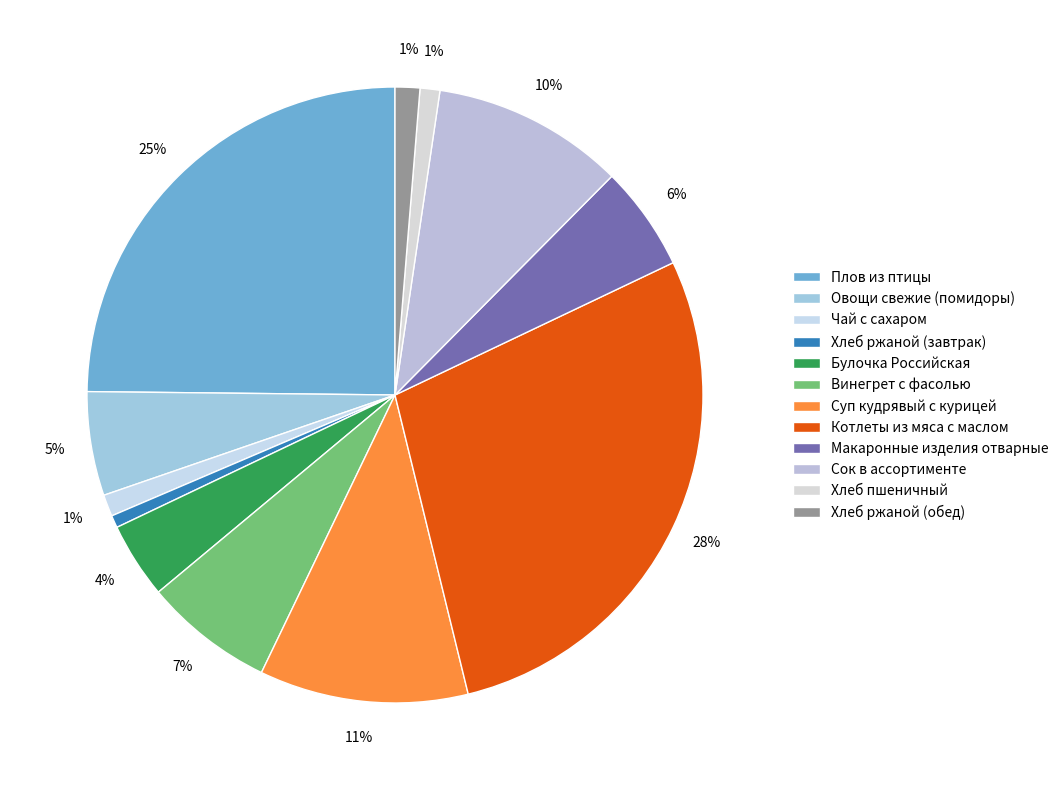

Is it true that Суп кудрявый с курицей is 19% of the pie?

False